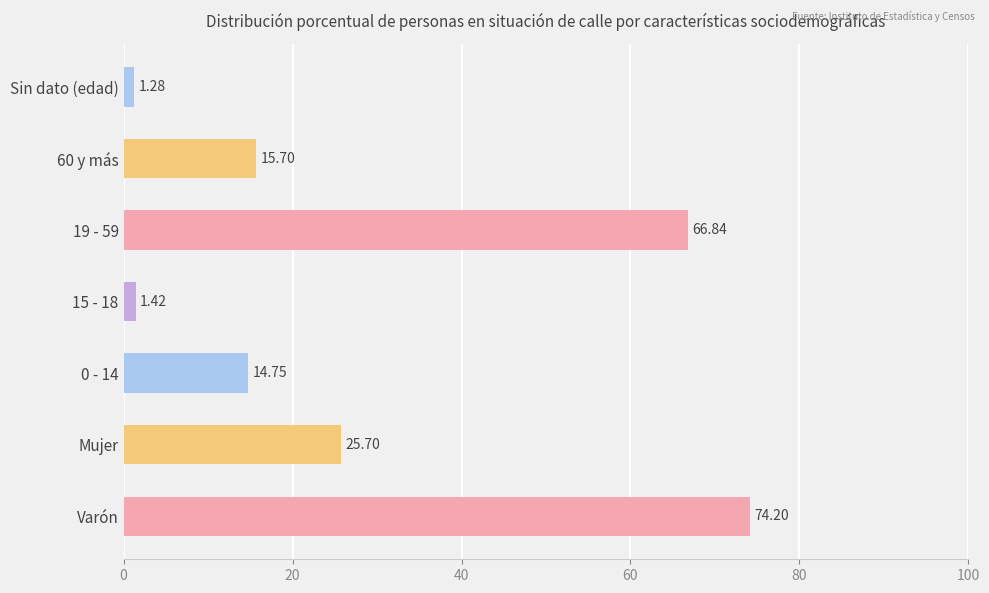

What is the average value?

28.6